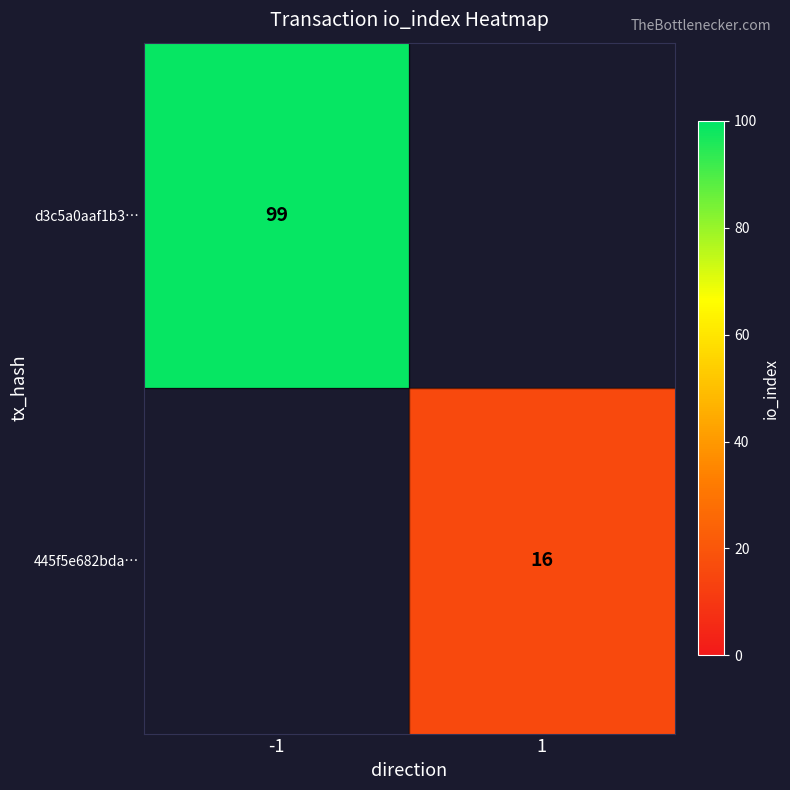

What is the maximum value shown in the chart?

99.0